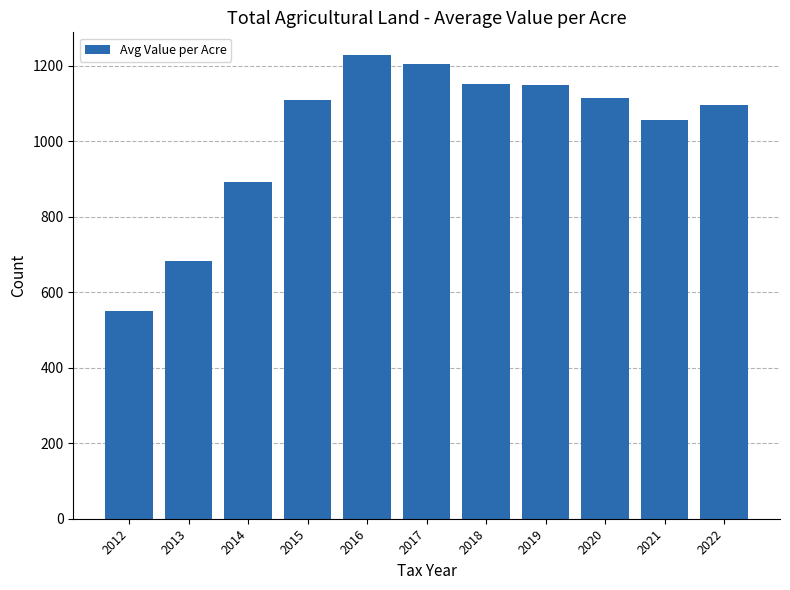

Which label corresponds to the largest value in the chart?

2016